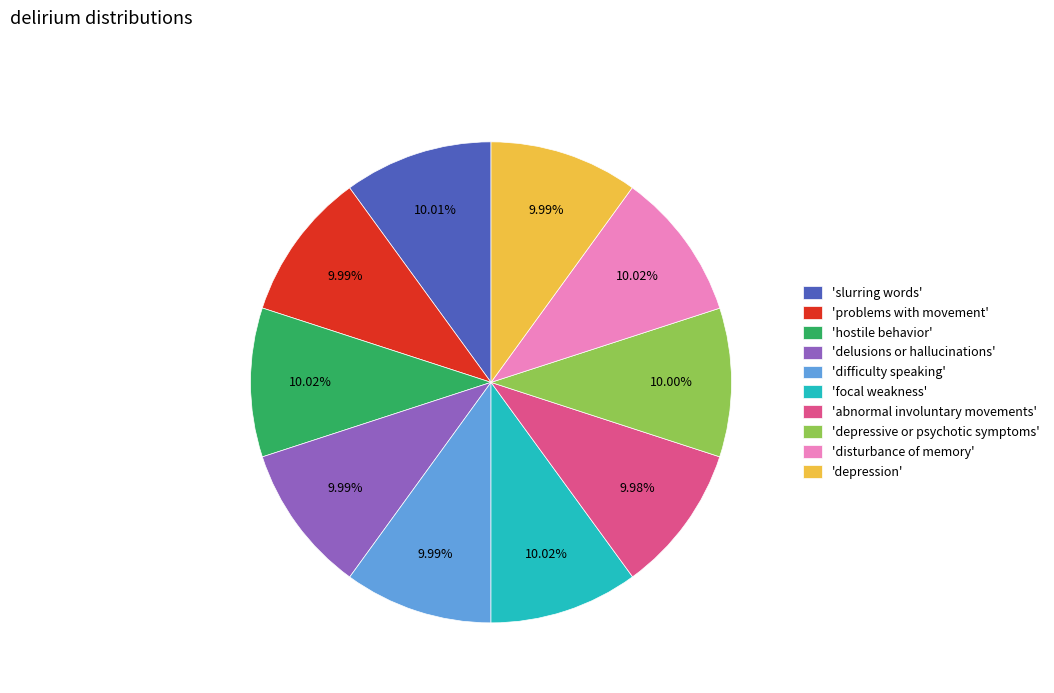

Do 'slurring words' and 'depressive or psychotic symptoms' together represent more than half of the pie?

No